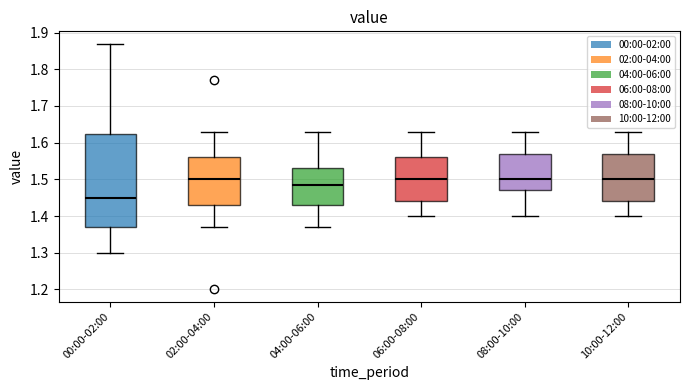

Comparing the boxes themselves (not the whiskers), which one is the tallest?

00:00-02:00